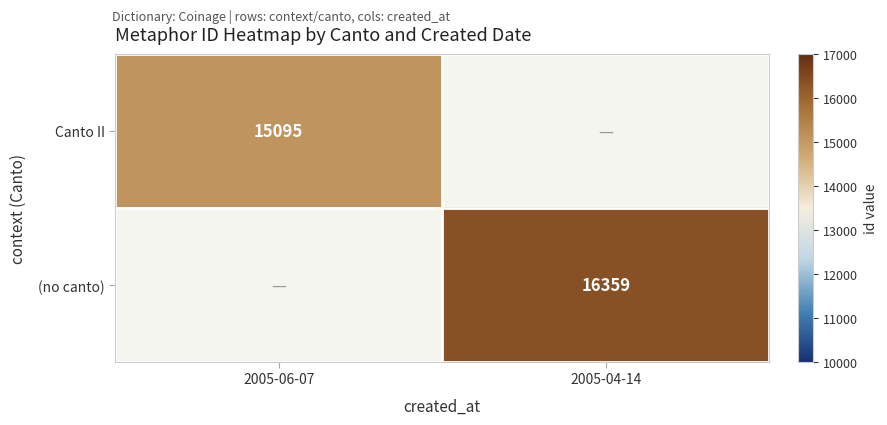

Count the number of categories in the chart.

2